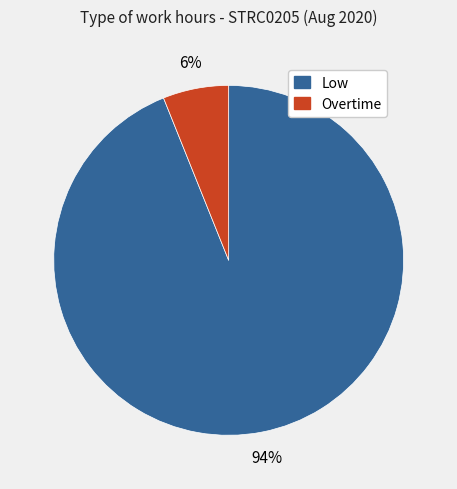

Does any single category account for the majority?

Yes